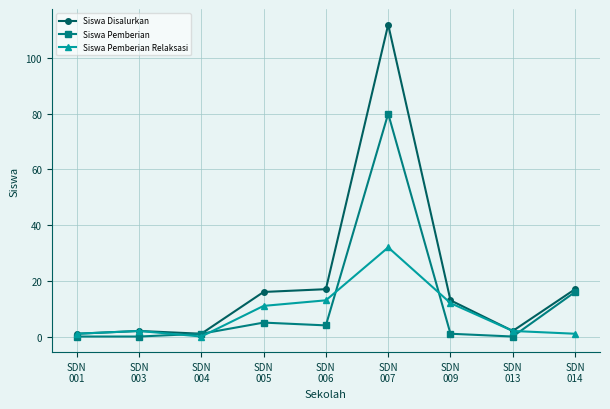

What is the highest value of the Siswa Pemberian Relaksasi series?

32